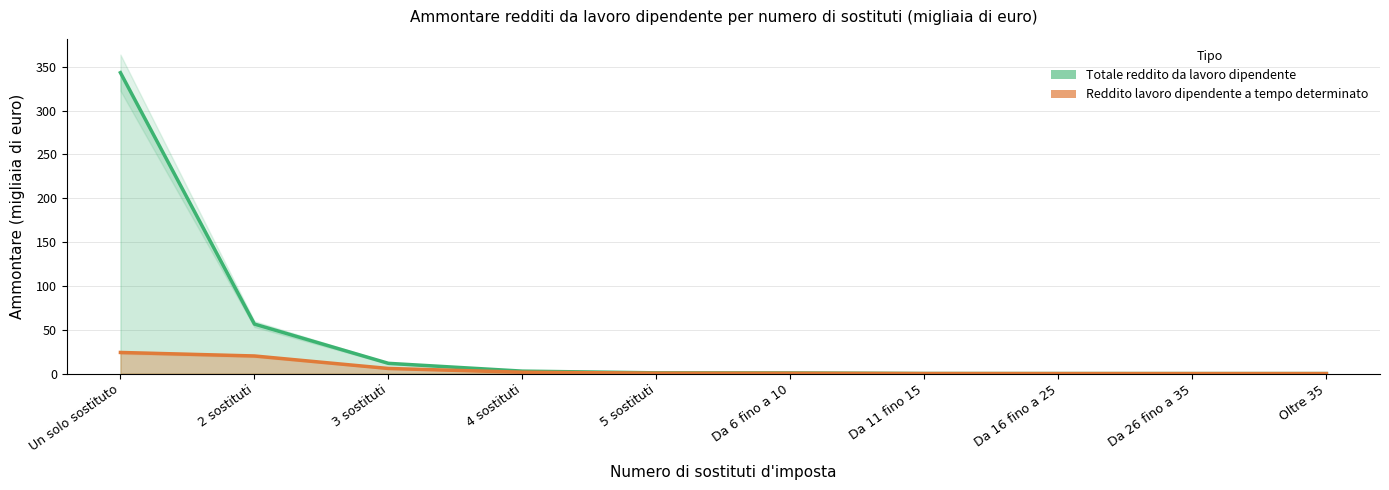

What is the greatest value displayed?

343.4